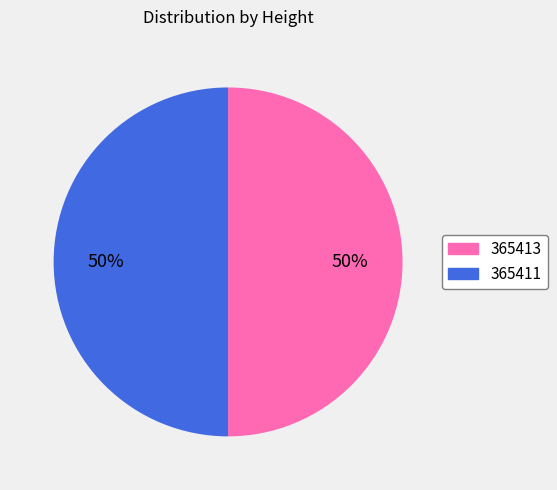

How many segments does this pie chart have?

2